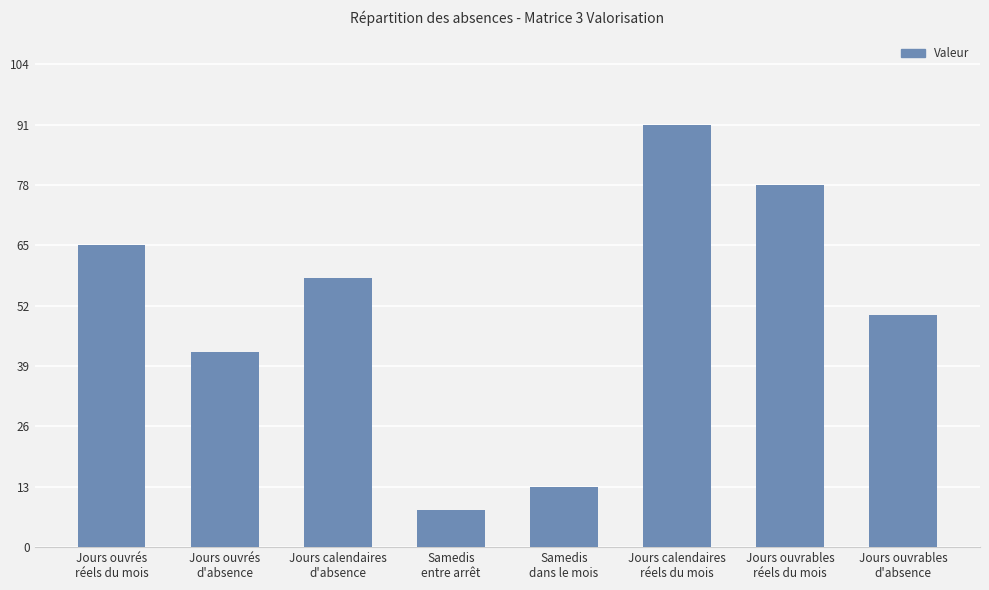

Is it true that the value at Samedis
dans le mois is 20?

False